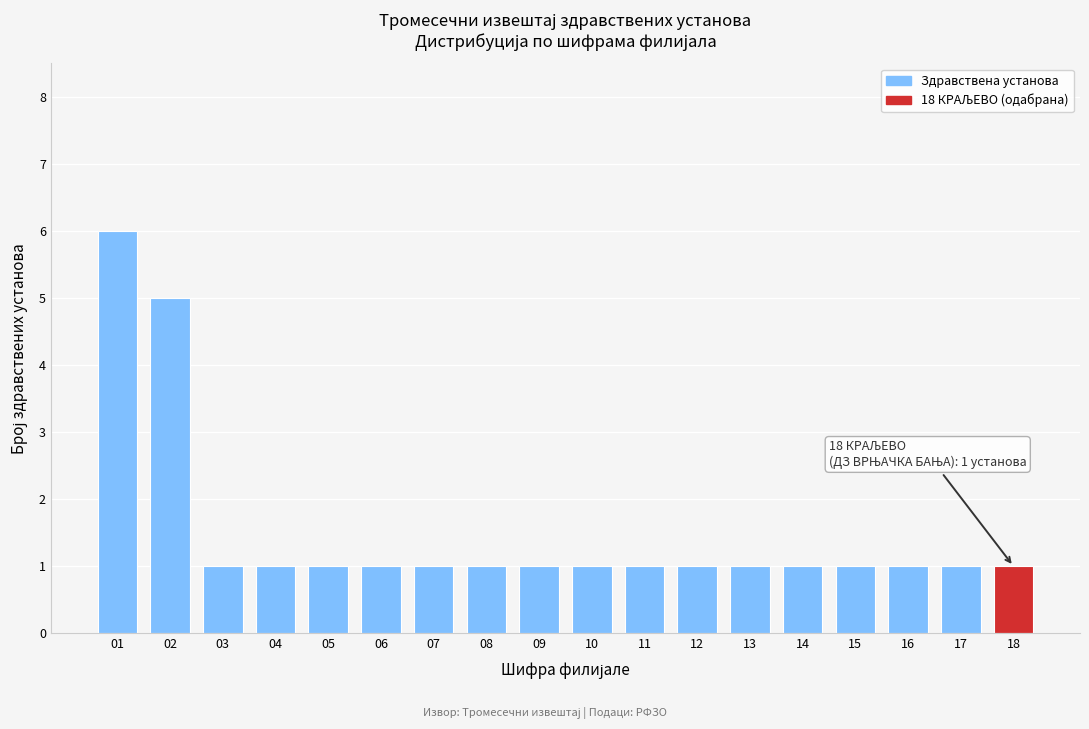

Reading right to left, what are all the values shown in this chart?

1	1	1	1	1	1	1	1	1	1	1	1	1	1	1	1	5	6